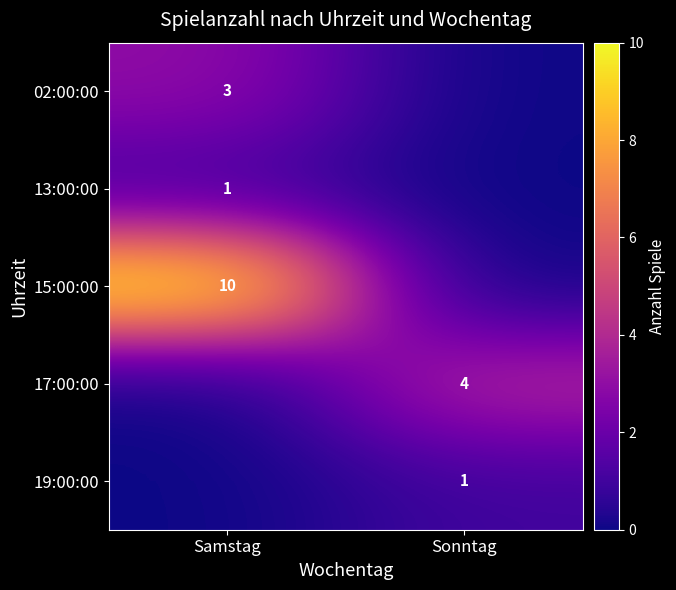

Is it true that 17:00:00 equals 4 at Sonntag?

True